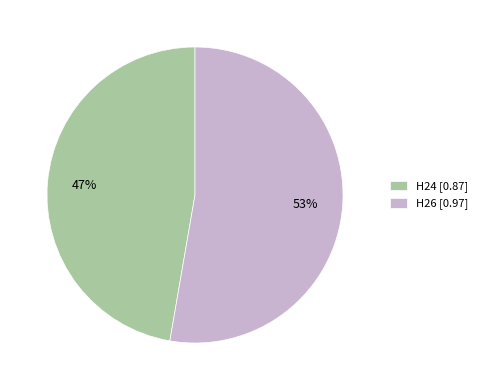

What is the majority slice?

H26